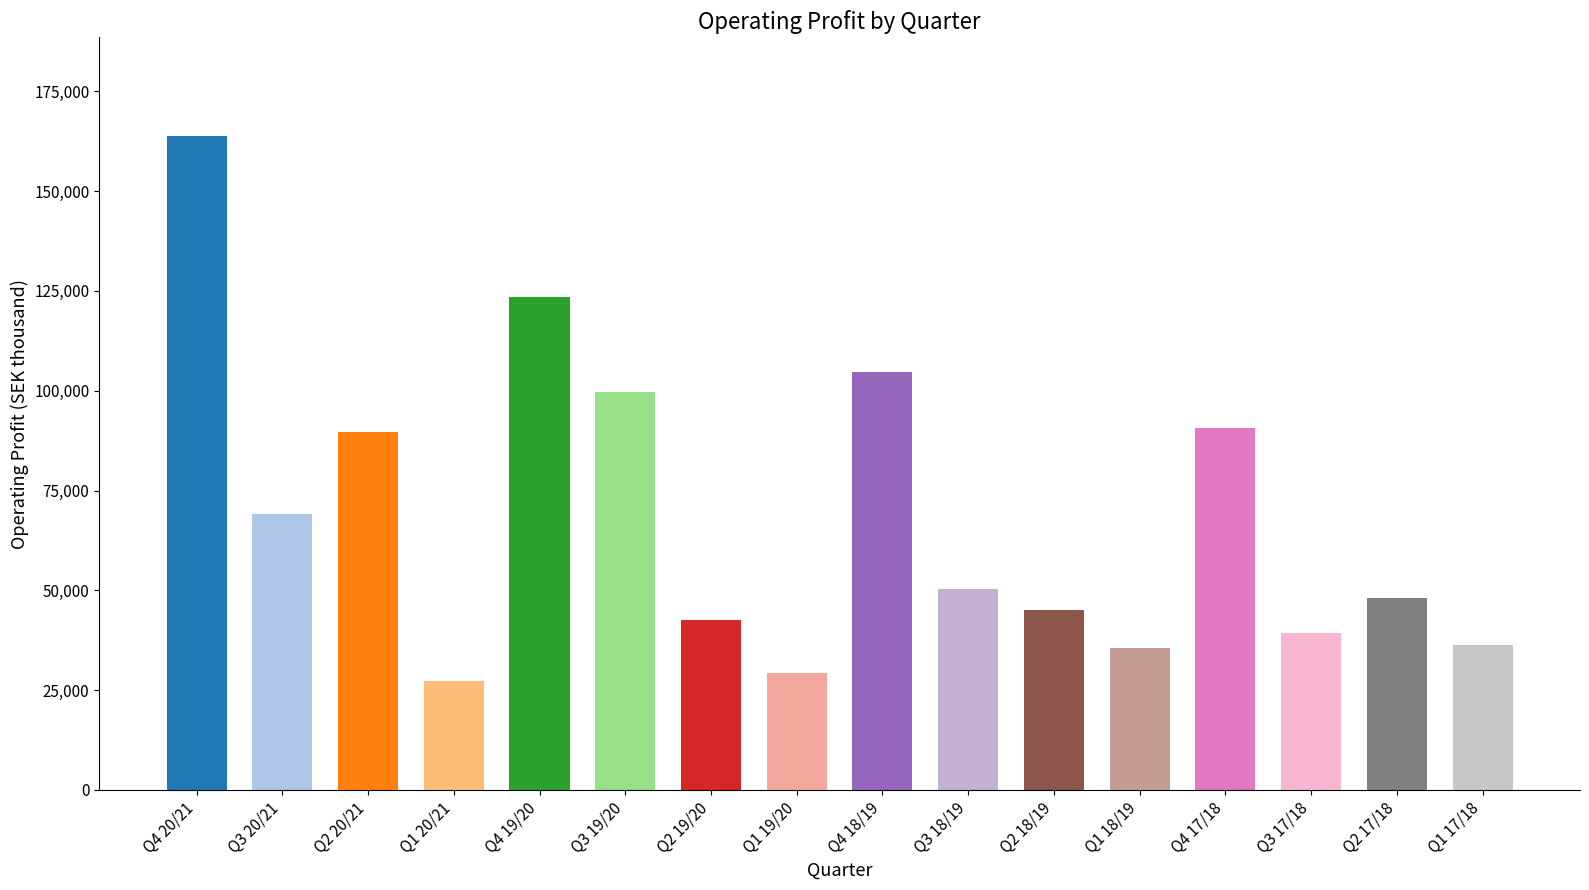

Read the value at Q4 18/19.

104711